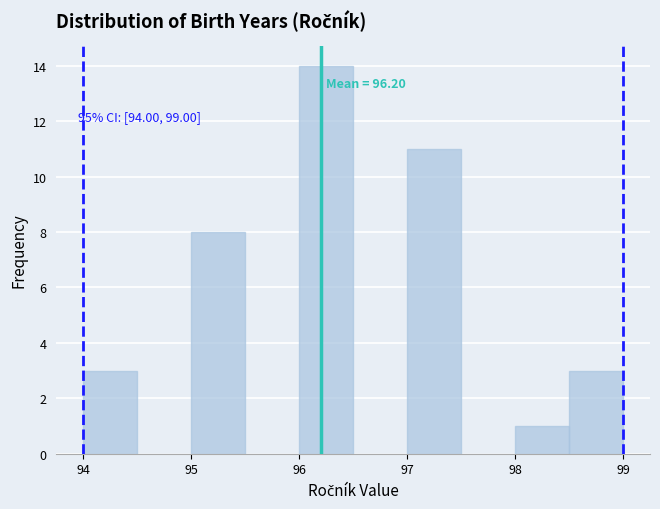

Which range on the x-axis has the tallest bar?

96.0 to 96.5